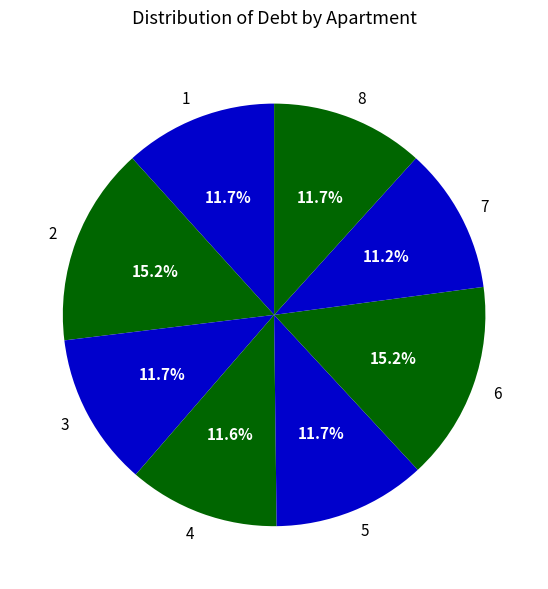

To the nearest percent, what is the difference between the largest and smallest slice percentages?

4%